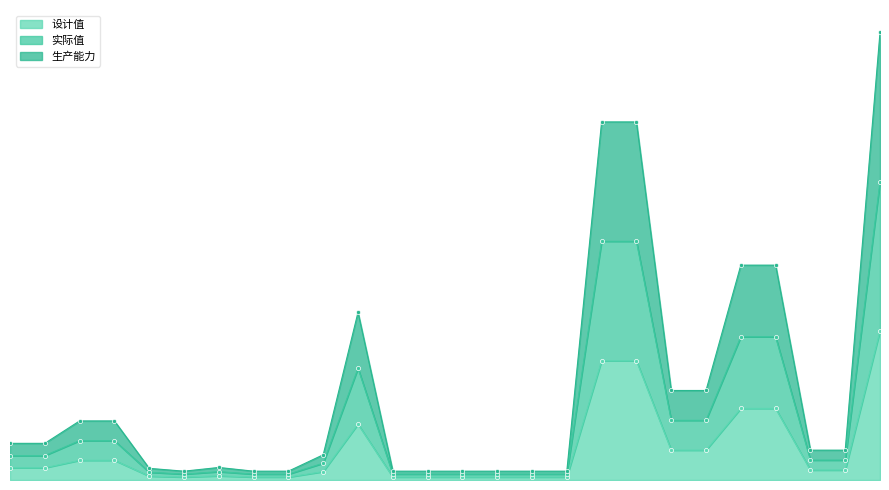

Does the chart have visible grid lines?

No